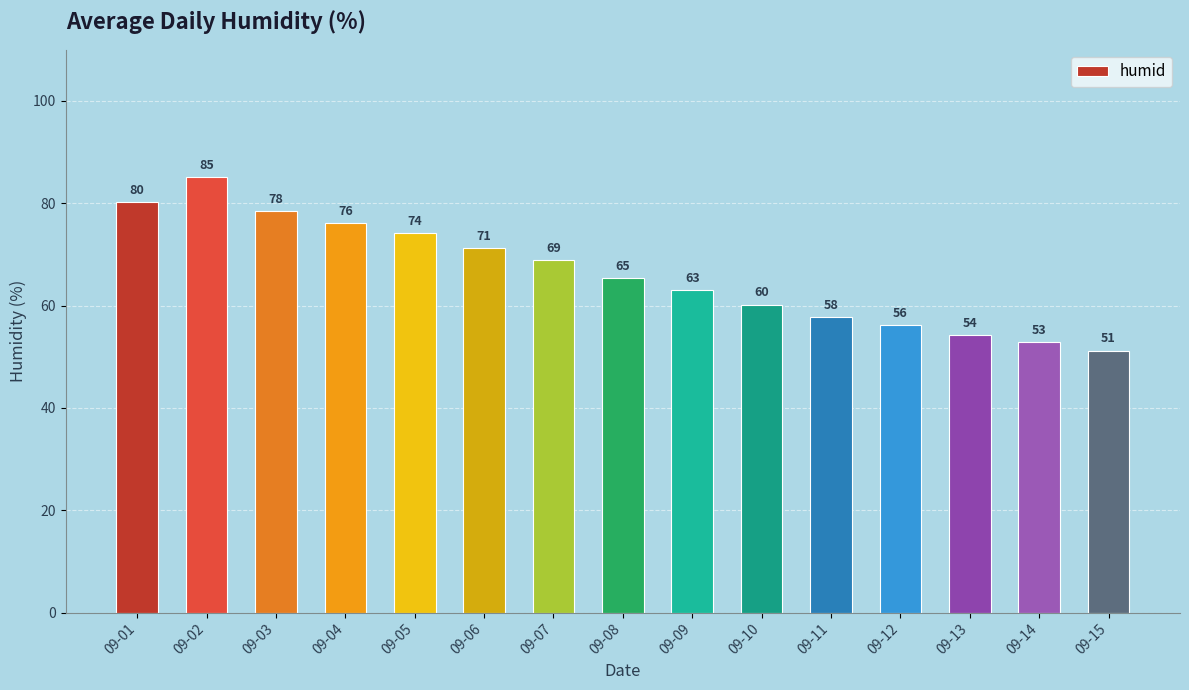

Count the number of data series in this chart.

1